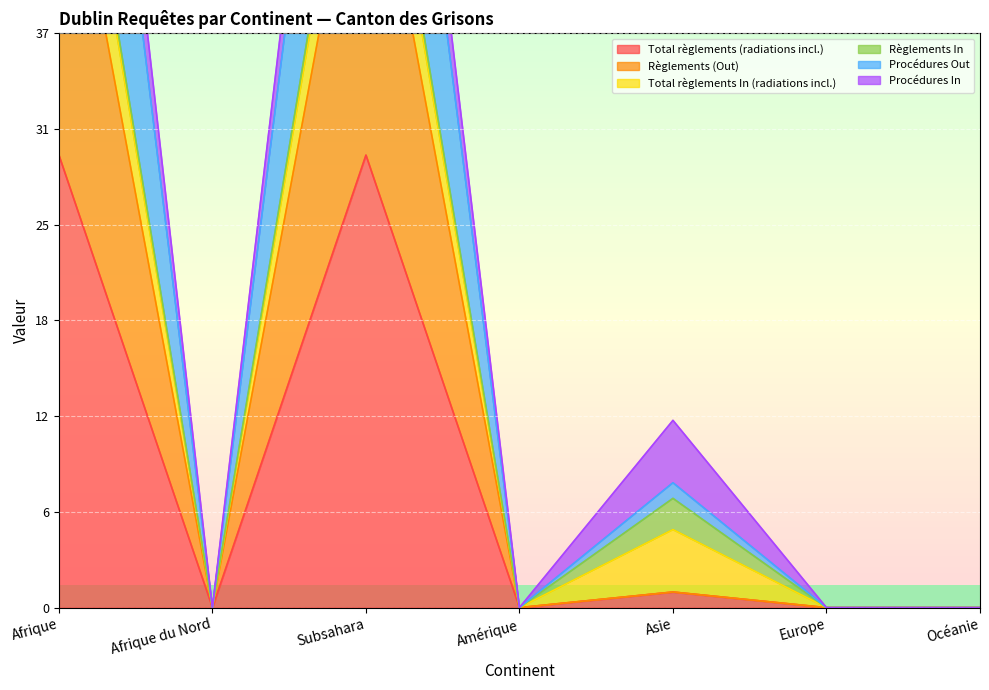

At which category does Total règlements (radiations incl.) reach its first local valley?

Afrique du Nord